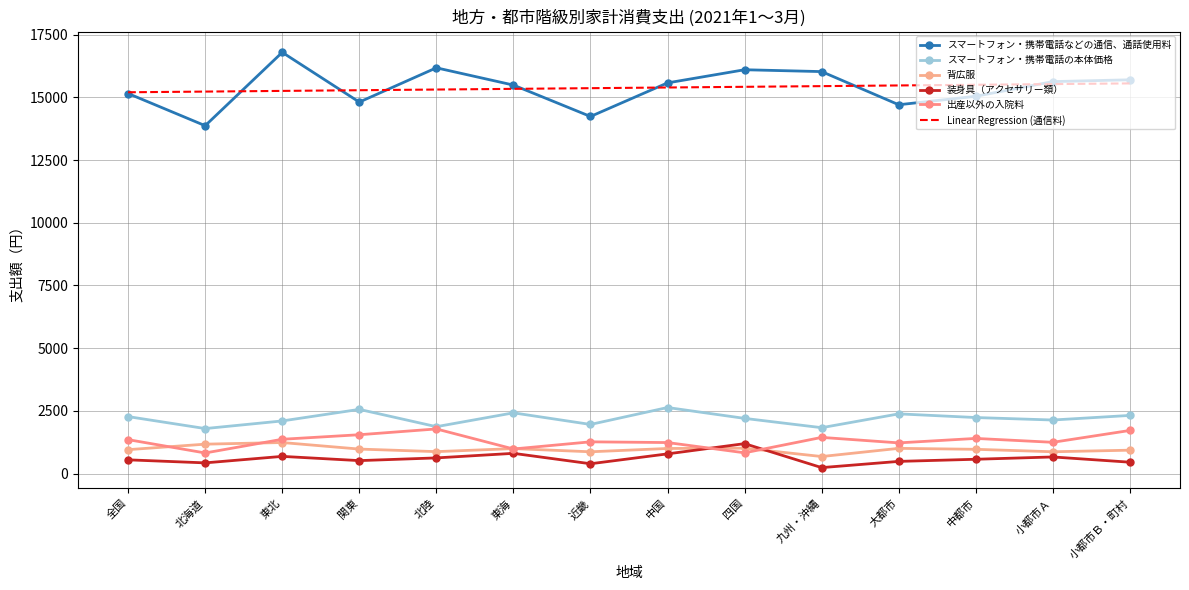

Where is the first local maximum for スマートフォン・携帯電話の本体価格?

関東